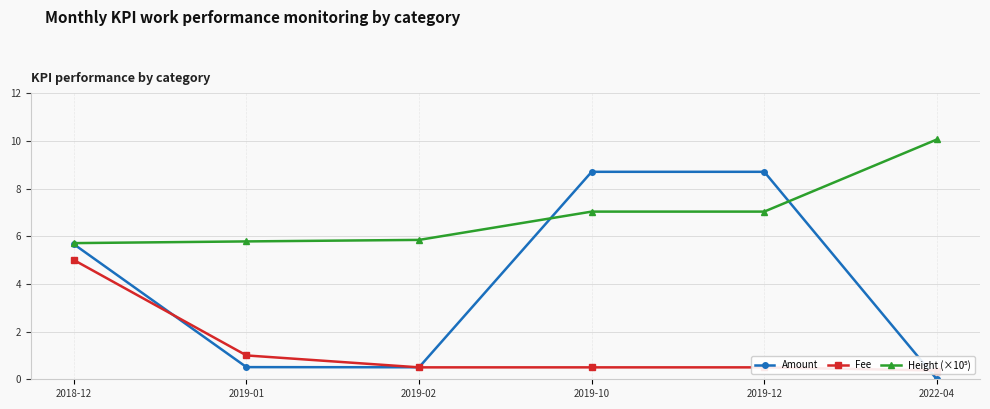

What is the label of the 3rd point from the left?

2019-02